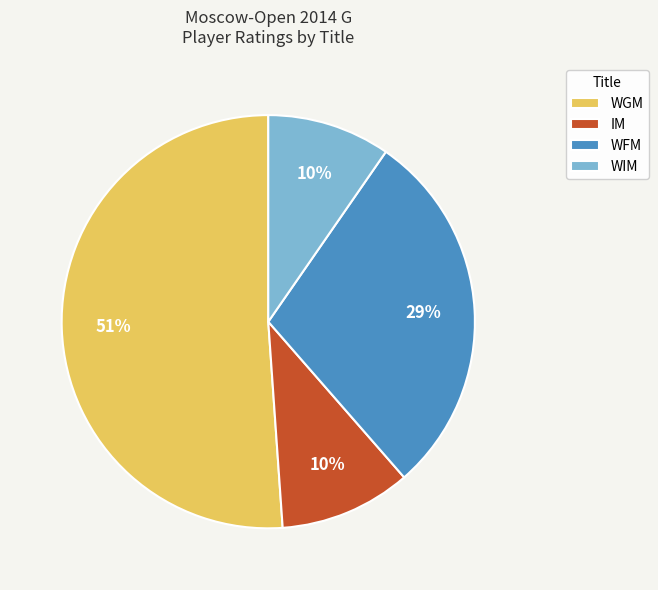

Which slice is the largest?

WGM